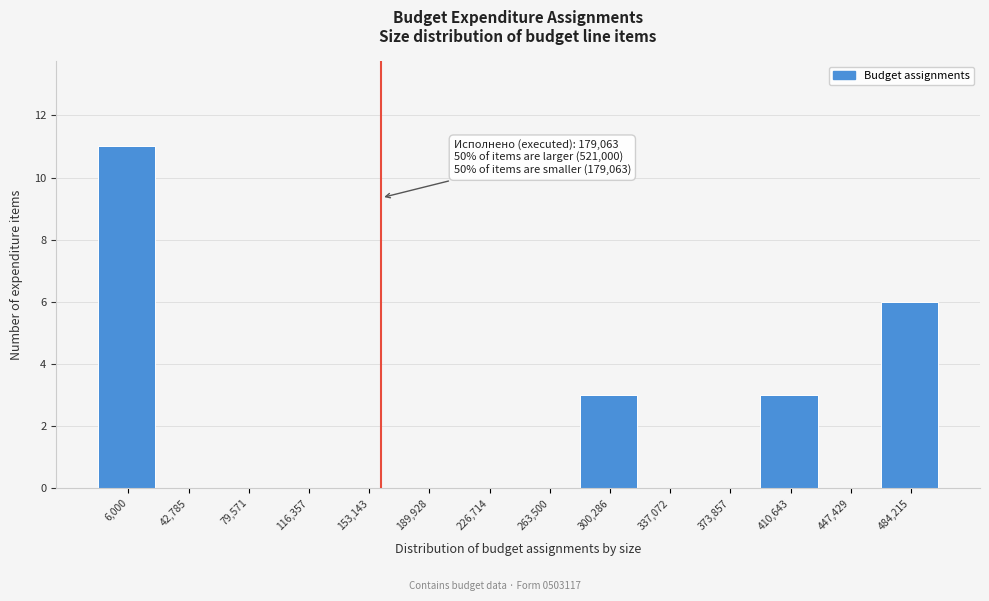

Reading left to right, what are all the values shown in this chart?

6,000=11	42,785=0	79,571=0	116,357=0	153,143=0	189,928=0	226,714=0	263,500=0	300,286=3	337,072=0	373,857=0	410,643=3	447,429=0	484,215=6